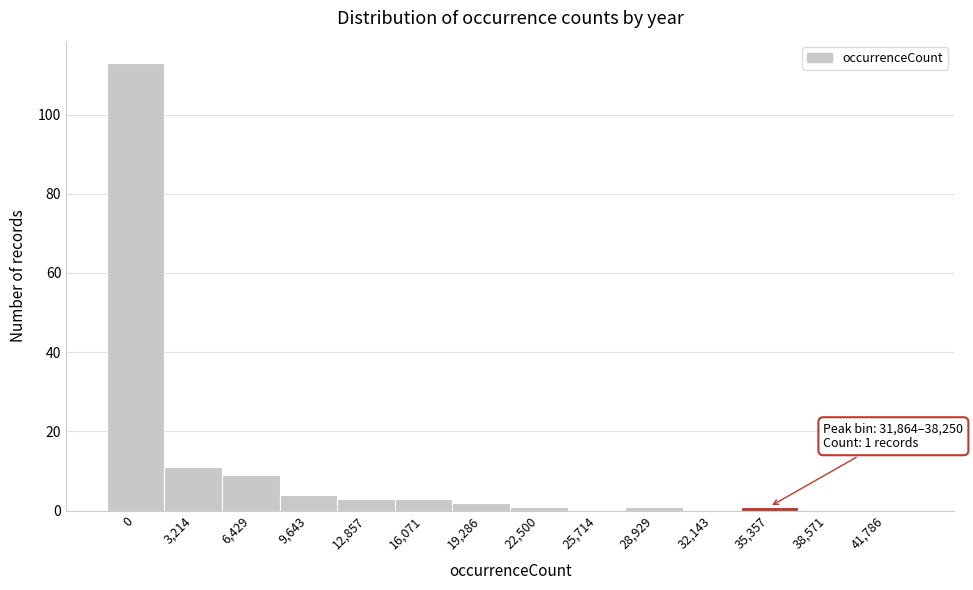

Reading left to right, what are all the values shown in this chart?

0=113	3,214=11	6,429=9	9,643=4	12,857=3	16,071=3	19,286=2	22,500=1	25,714=0	28,929=1	32,143=0	35,357=1	38,571=0	41,786=0